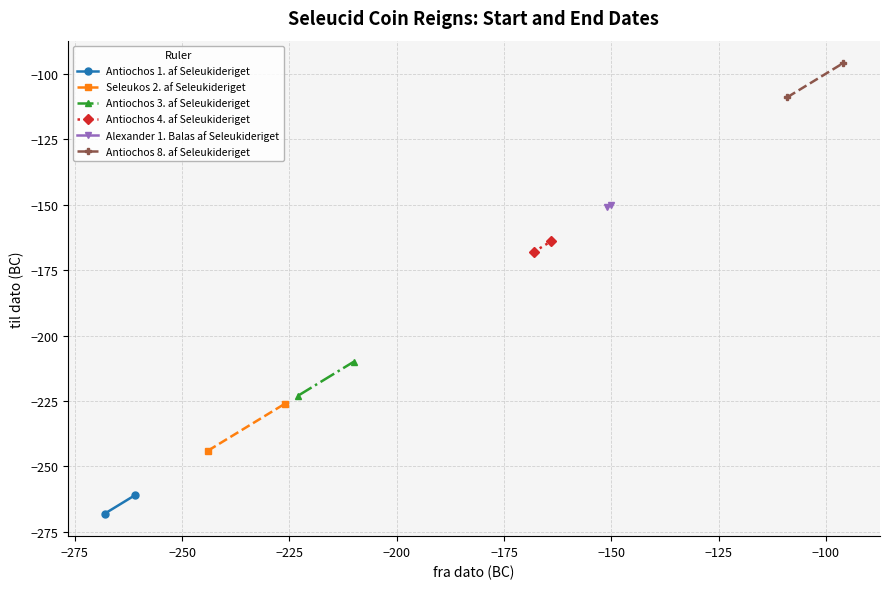

Count the number of categories in the chart.

2